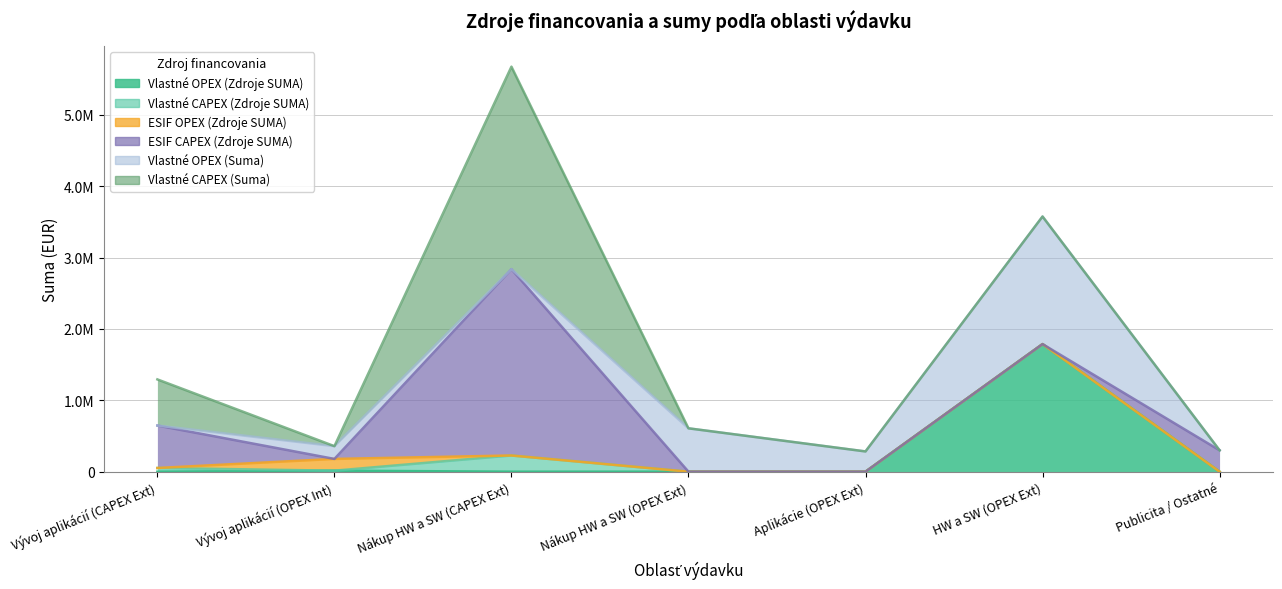

Rank the series at Aplikácie (OPEX Ext) from lowest to highest value.

Vlastné OPEX (Zdroje SUMA), Vlastné CAPEX (Zdroje SUMA), ESIF OPEX (Zdroje SUMA), ESIF CAPEX (Zdroje SUMA), Vlastné CAPEX (Suma), Vlastné OPEX (Suma)